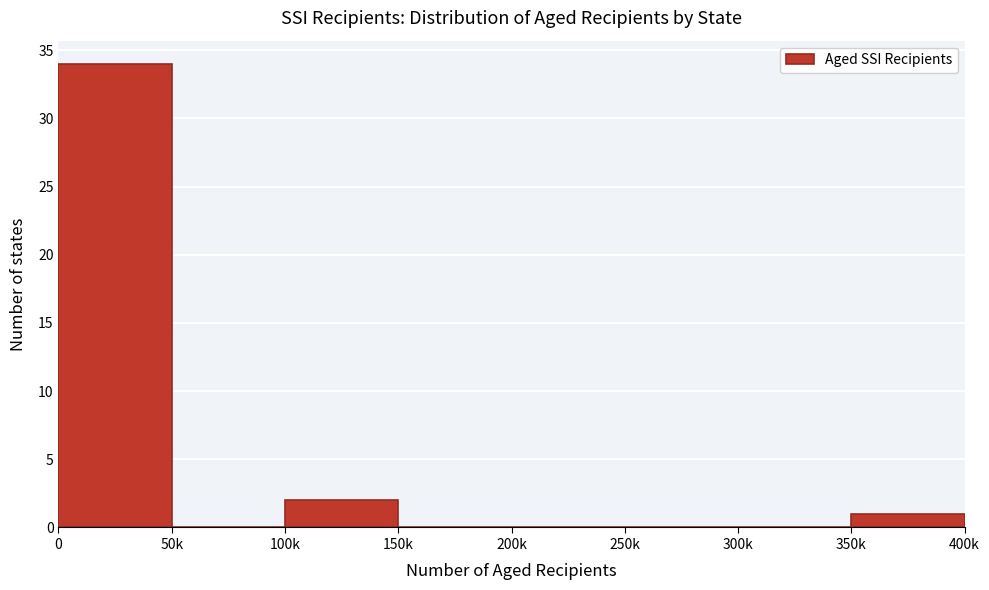

Reading left to right, extract all data points from this chart.

0=34	50k=0	100k=2	150k=0	200k=0	250k=0	300k=0	350k=1